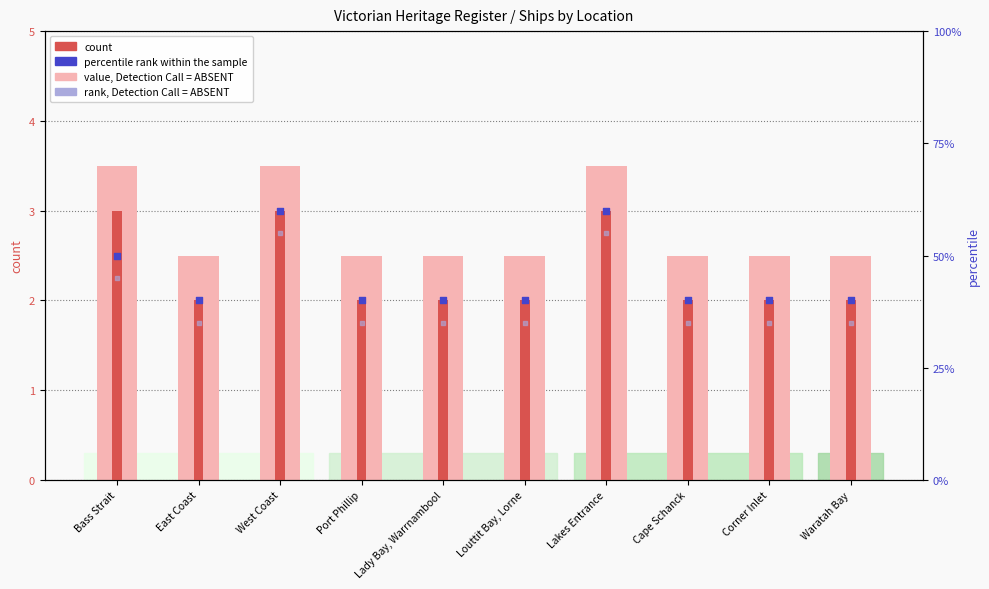

What is the total value across all series at Louttit Bay, Lorne?

79.5